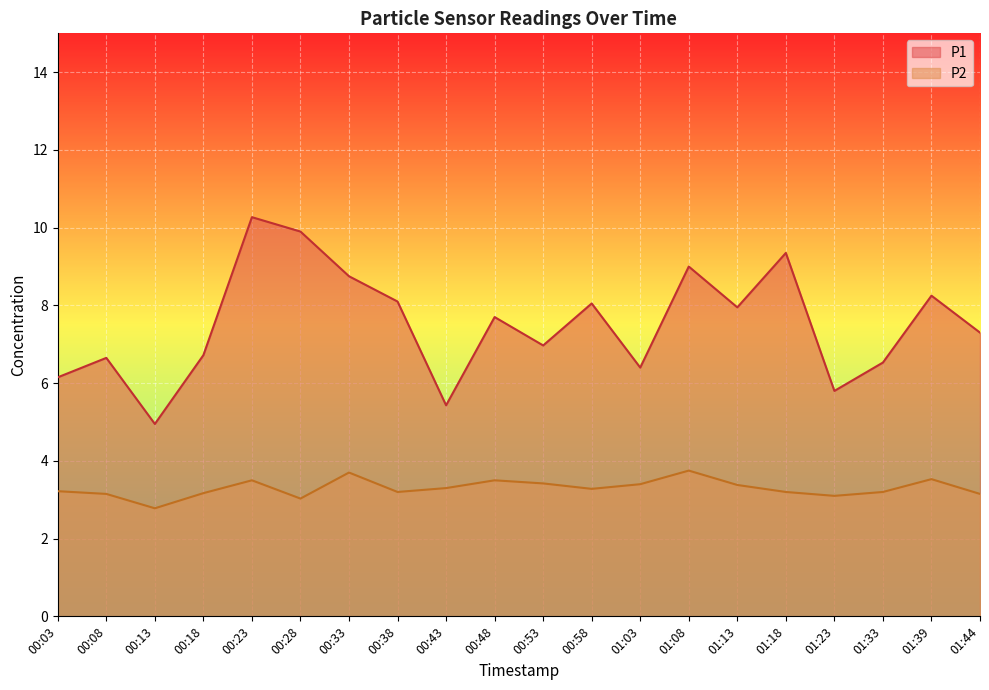

What is the lowest value of the P2 series?

2.8